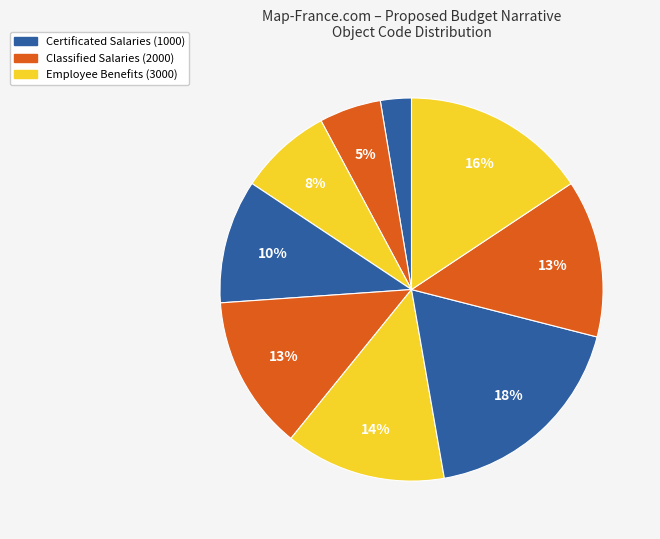

To the nearest percent, what is the difference between the largest and smallest slice percentages?

16%